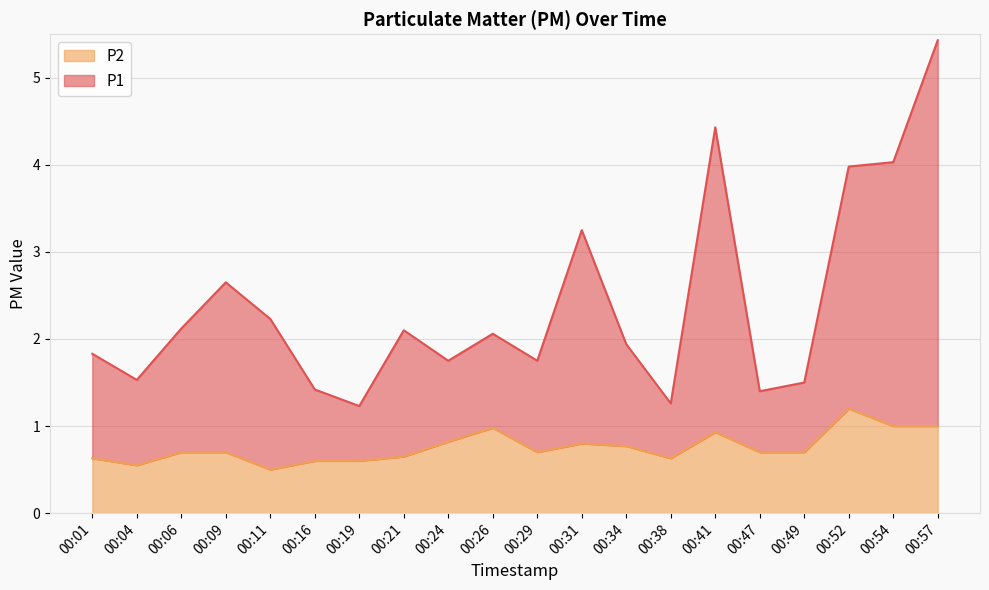

Which has a higher value, 00:24 or 00:34?

00:34